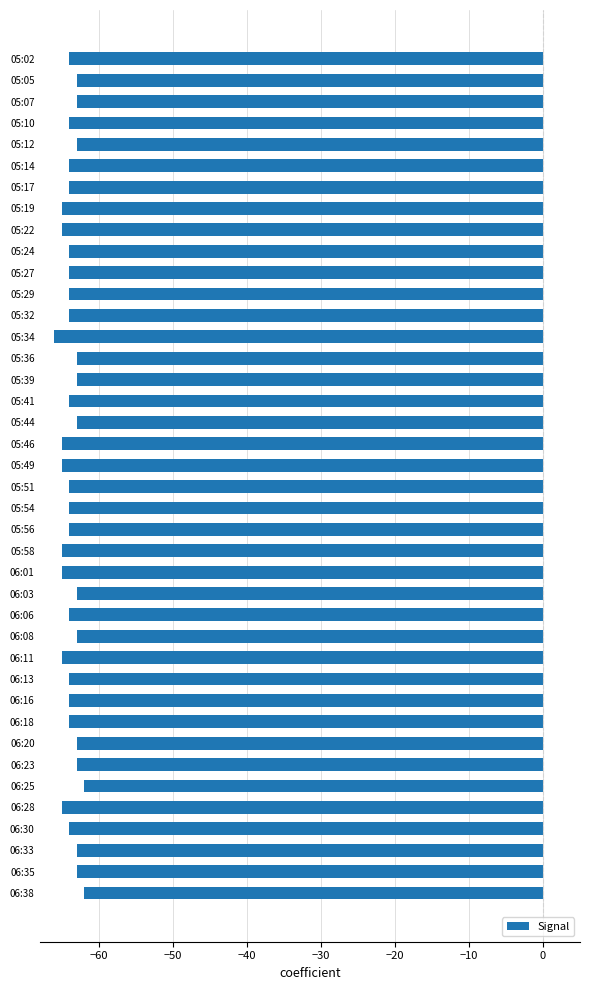

What is the greatest value displayed?

-62